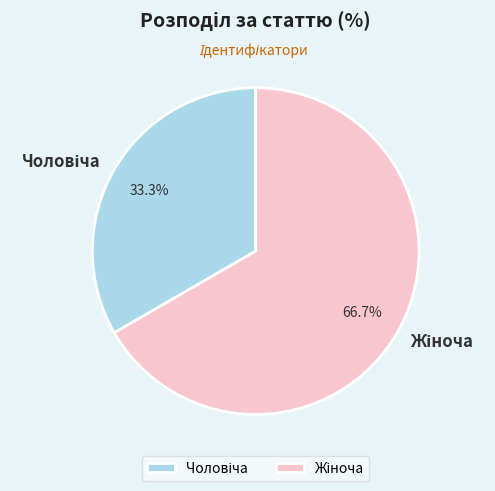

How many slices are in this pie chart?

2